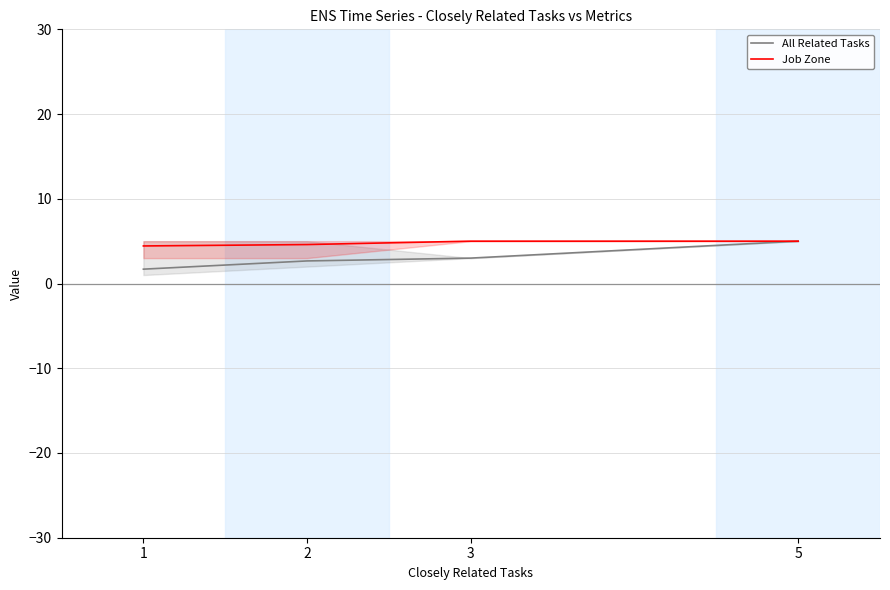

How many data points in All Related Tasks are above 3?

1